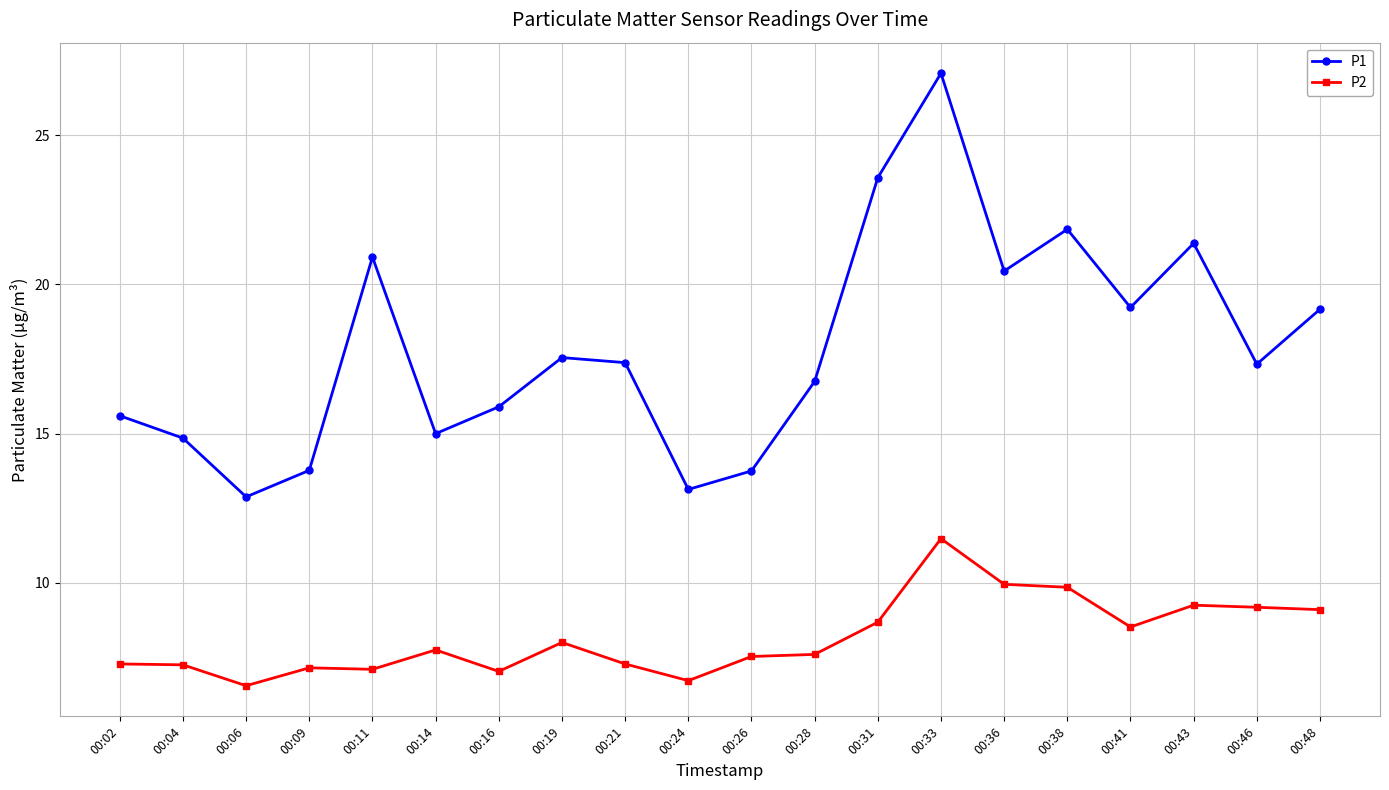

In P2, how many points are higher than both neighbors (excluding endpoints)?

5